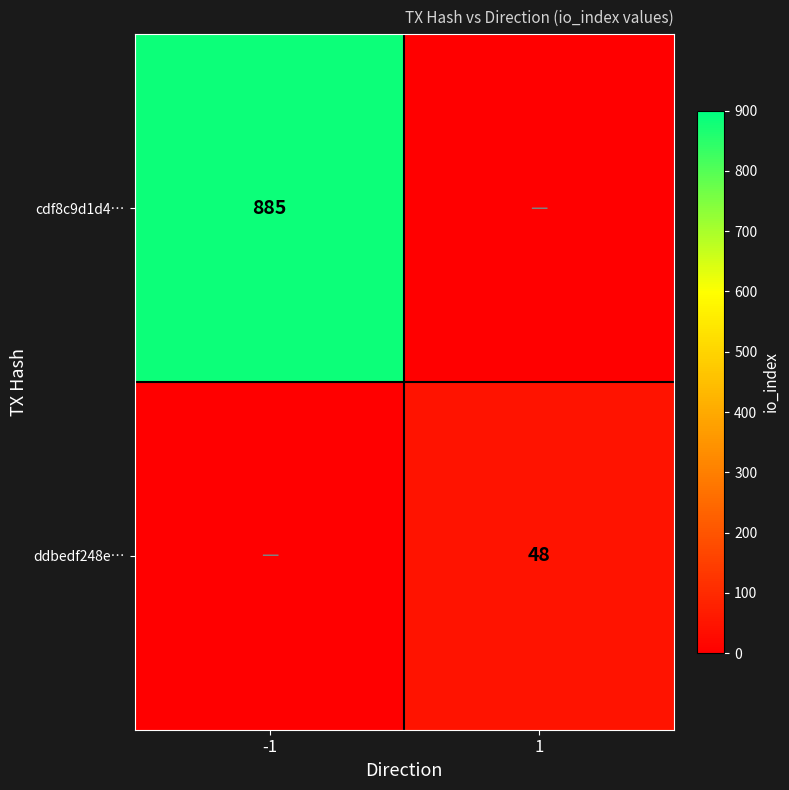

At which category is the sum across all series the highest?

-1